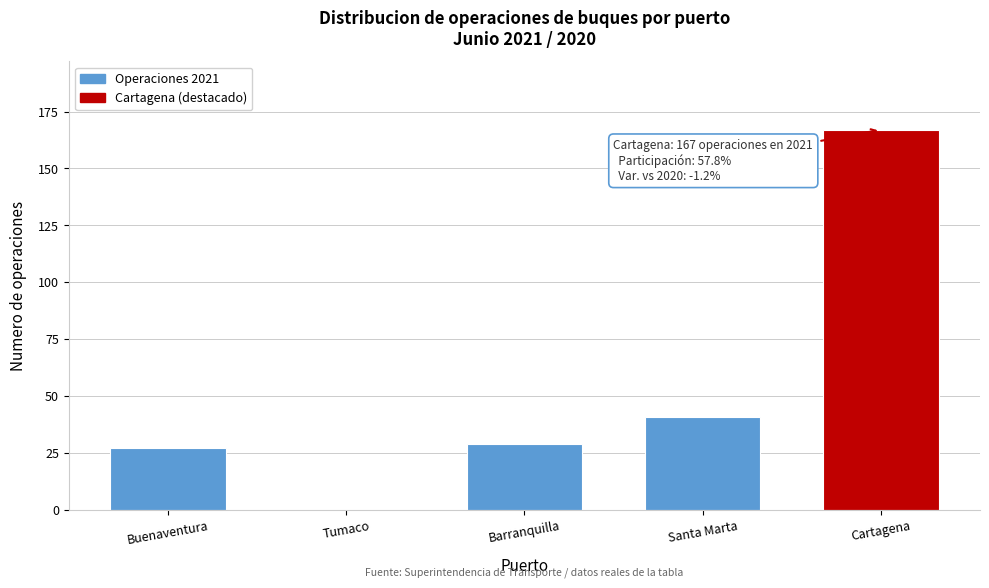

Reading left to right, list all the values displayed in this chart.

Buenaventura=27	Tumaco=0	Barranquilla=29	Santa Marta=41	Cartagena=167